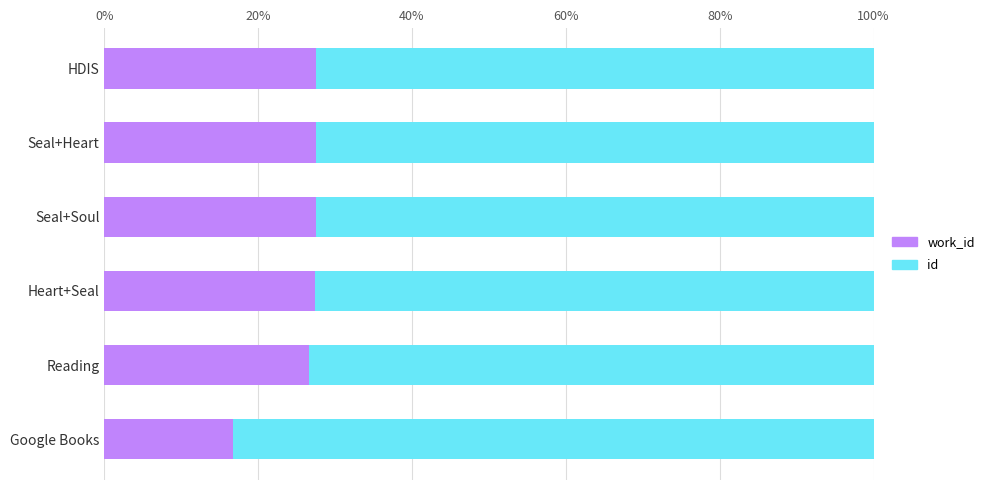

What is the total value across all series at Reading?

100.0